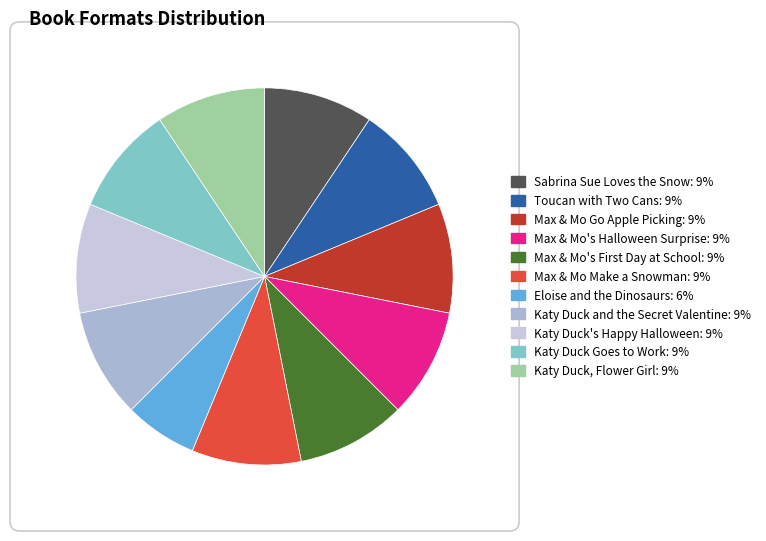

How many slices are in this pie chart?

11